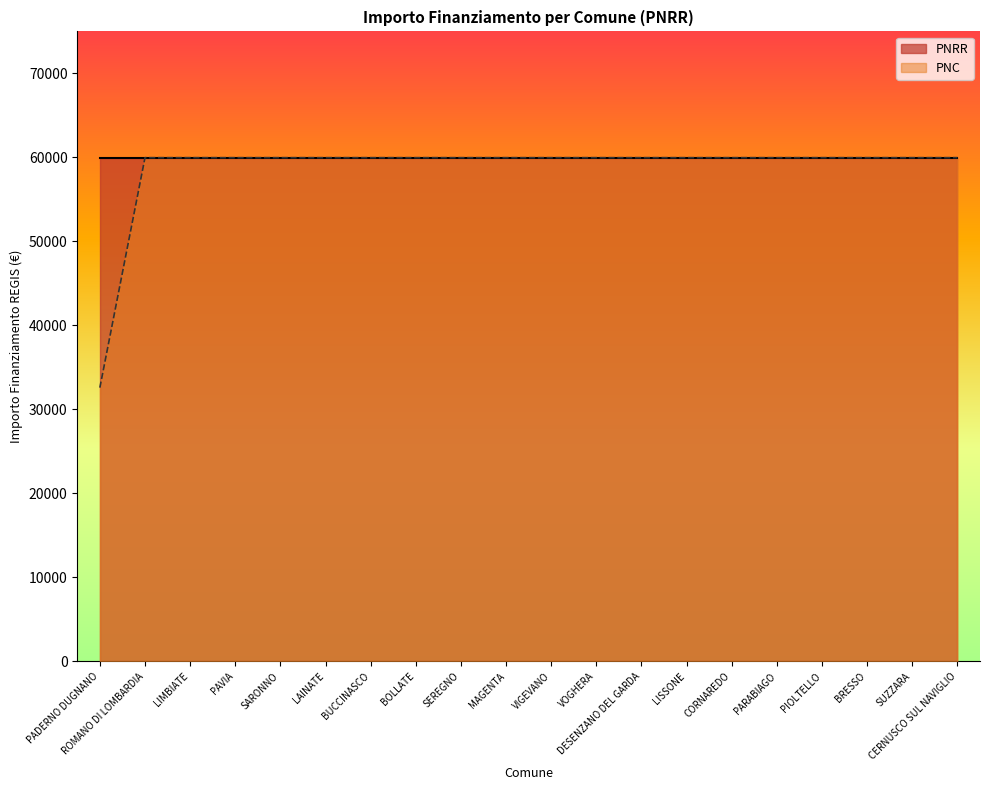

Reading left to right, what are all the values shown in this chart?

PADERNO DUGNANO=32589	ROMANO DI LOMBARDIA=59966	LIMBIATE=59966	PAVIA=59966	SARONNO=59966	LAINATE=59966	BUCCINASCO=59966	BOLLATE=59966	SEREGNO=59966	MAGENTA=59966	VIGEVANO=59966	VOGHERA=59966	DESENZANO DEL GARDA=59966	LISSONE=59966	CORNAREDO=59966	PARABIAGO=59966	PIOLTELLO=59966	BRESSO=59966	SUZZARA=59966	CERNUSCO SUL NAVIGLIO=59966